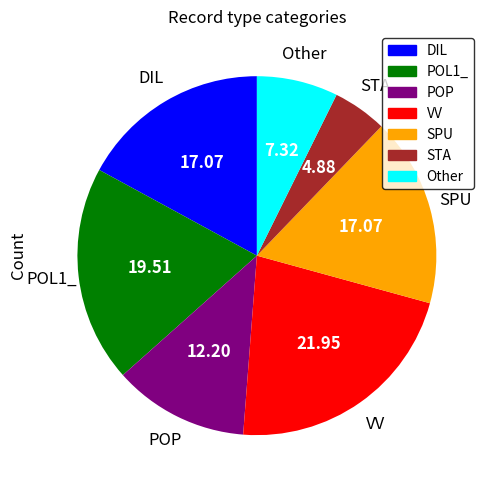

Does any single category account for the majority?

No